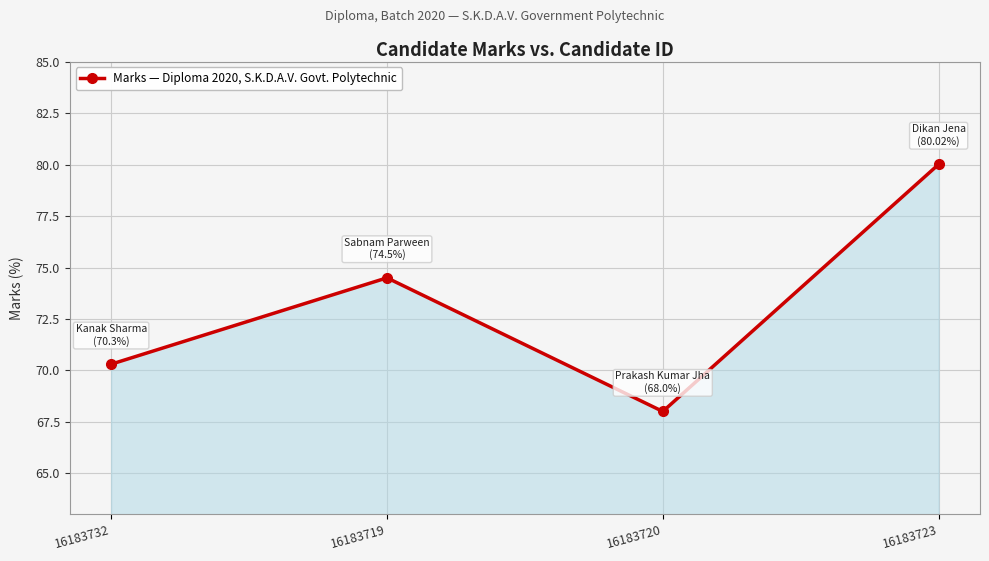

List the labels in order of value, smallest first.

16183720, 16183732, 16183719, 16183723